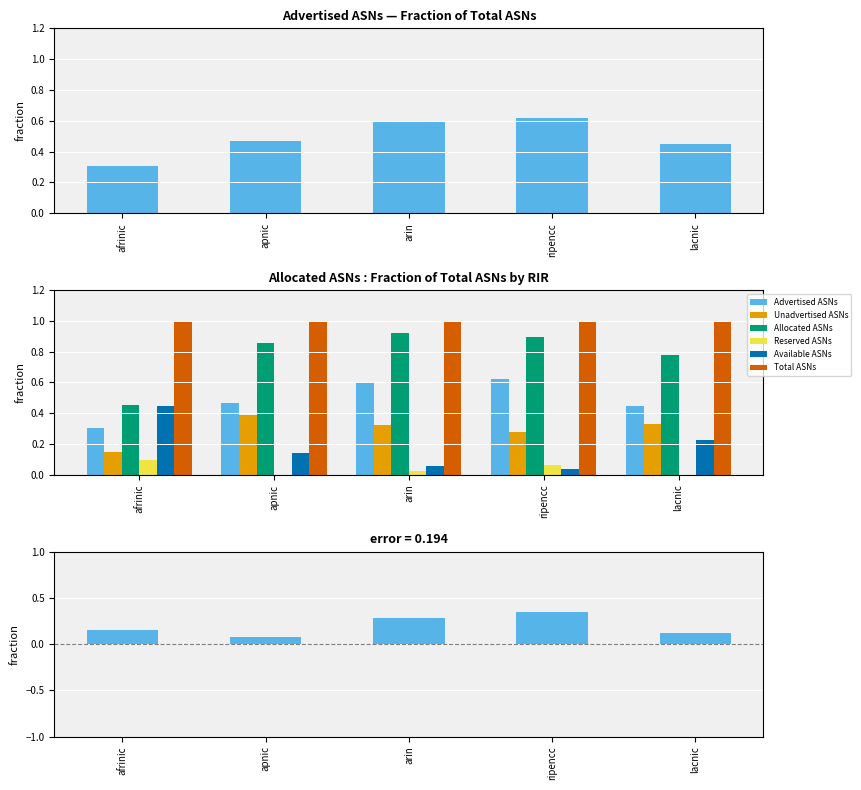

What is the value of the Allocated ASNs bar at the 1st from the left?

0.5